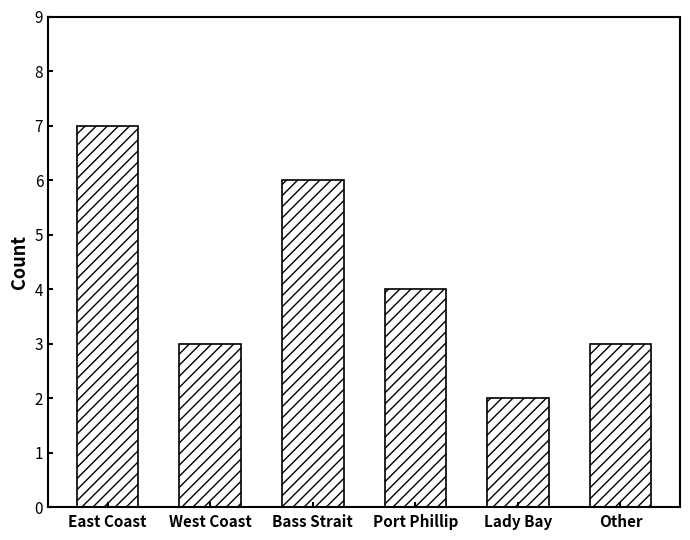

Which label corresponds to the largest value in the chart?

East Coast